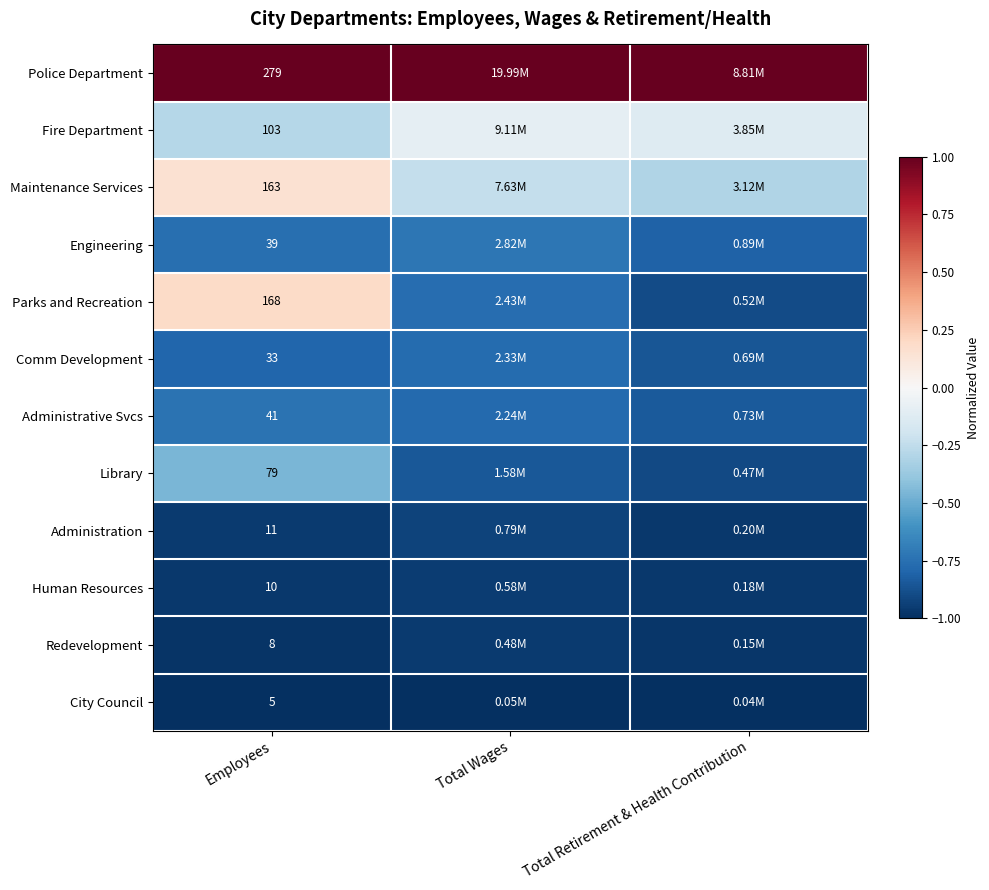

Is the value of Human Resources at Employees greater than the value of Police Department at Employees?

No